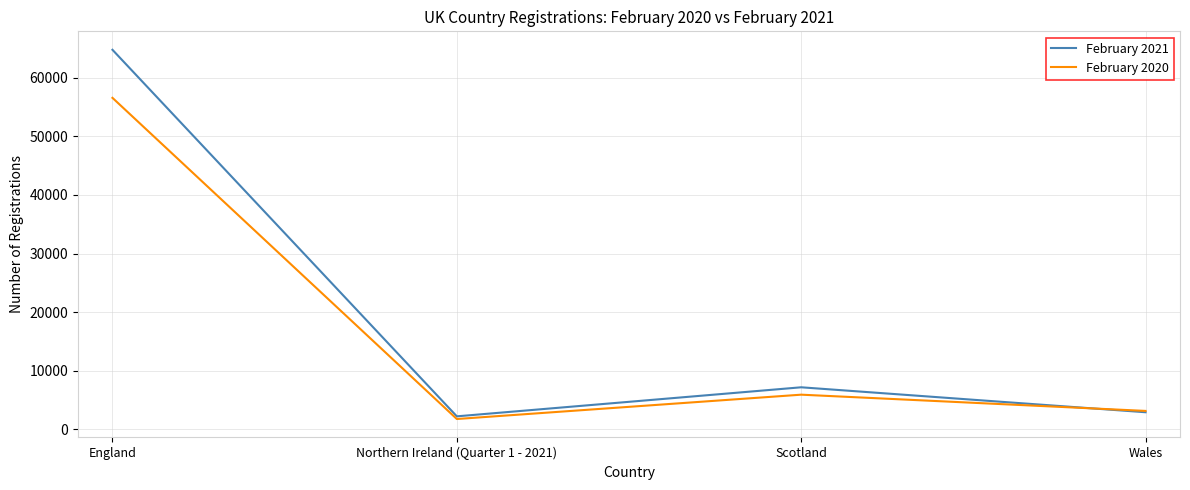

What is the difference between the maximum and minimum values in the February 2021 series?

62520